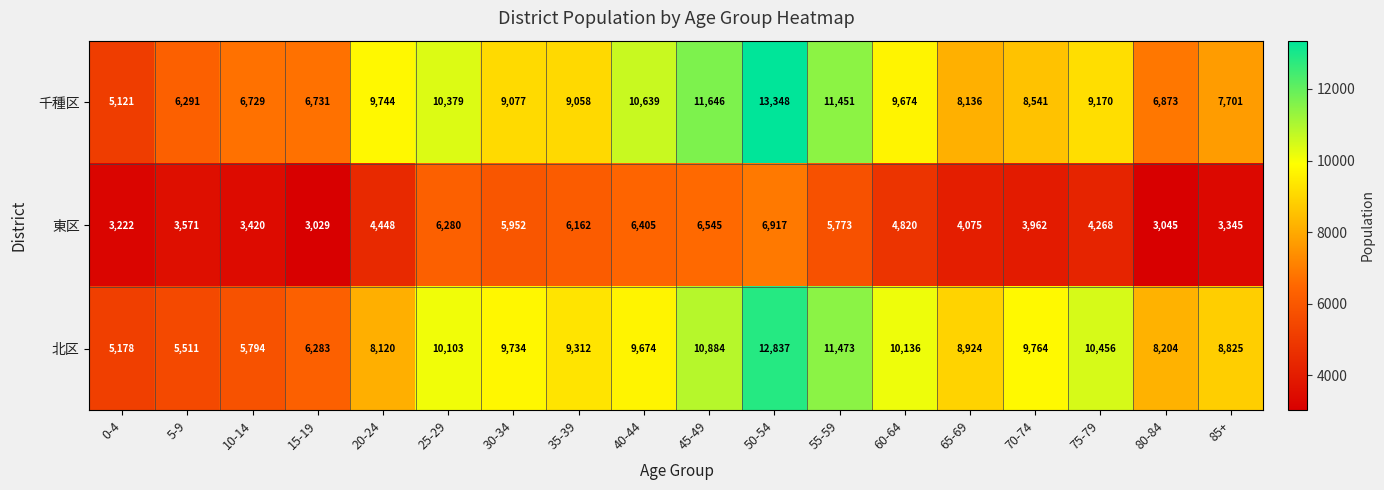

What is the approximate value of 東区 at 25-29?

6280